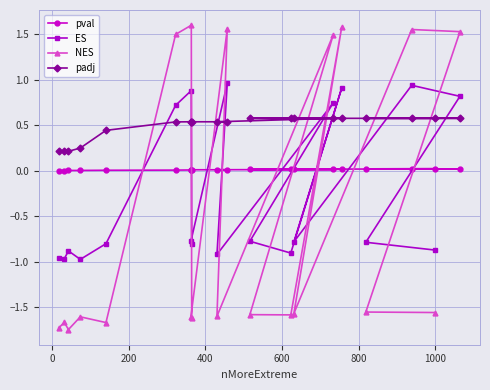

At how many categories does at least one series exceed 1?

7